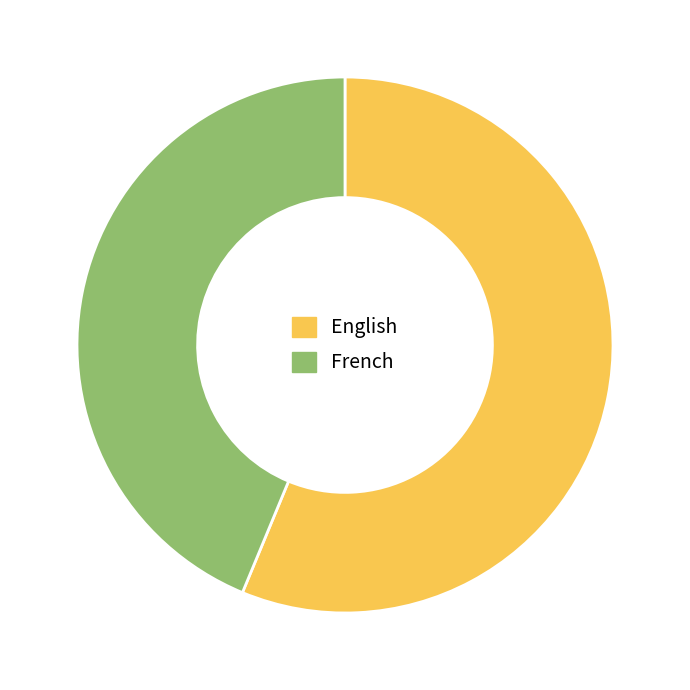

How many segments does this pie chart have?

2